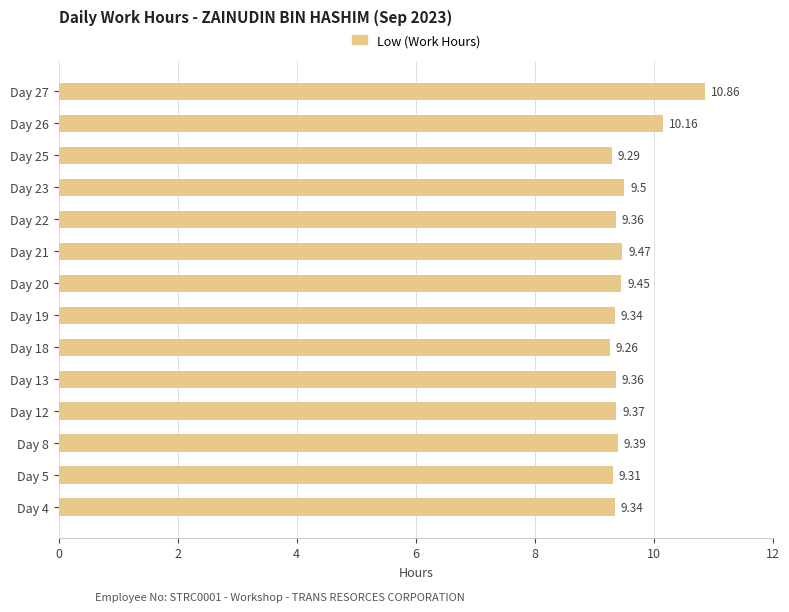

What is the average value?

9.5